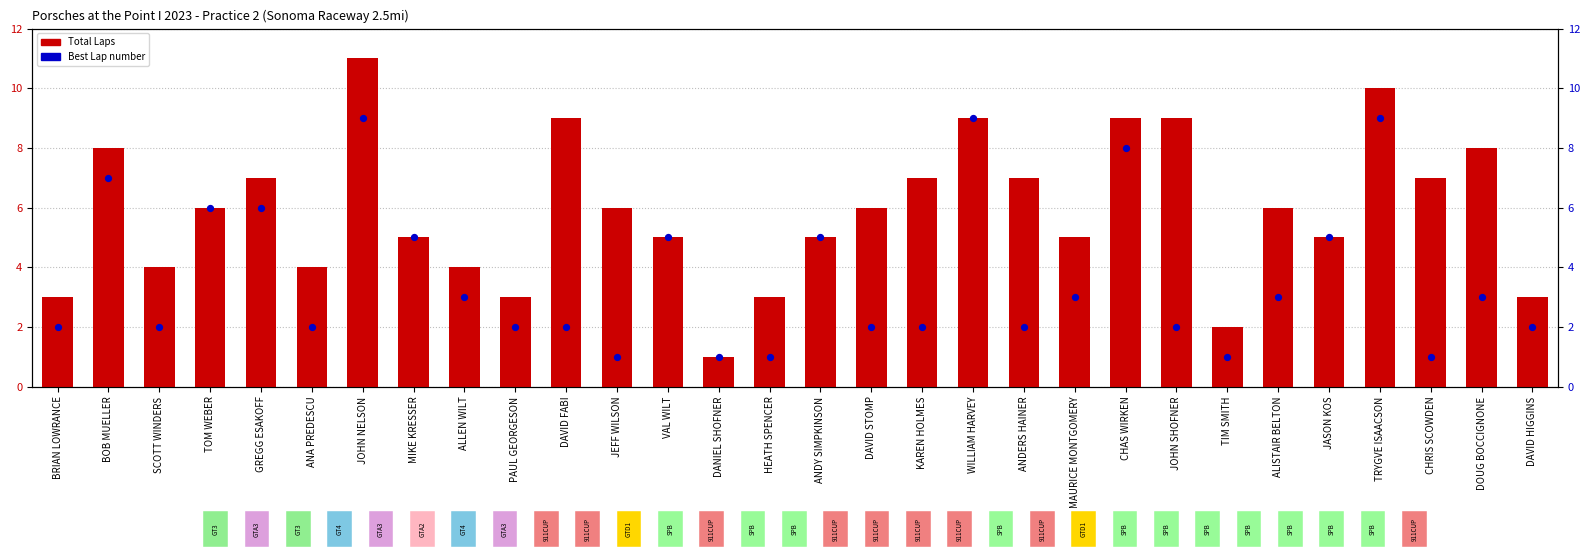

At which category is the sum across all series the highest?

JOHN NELSON